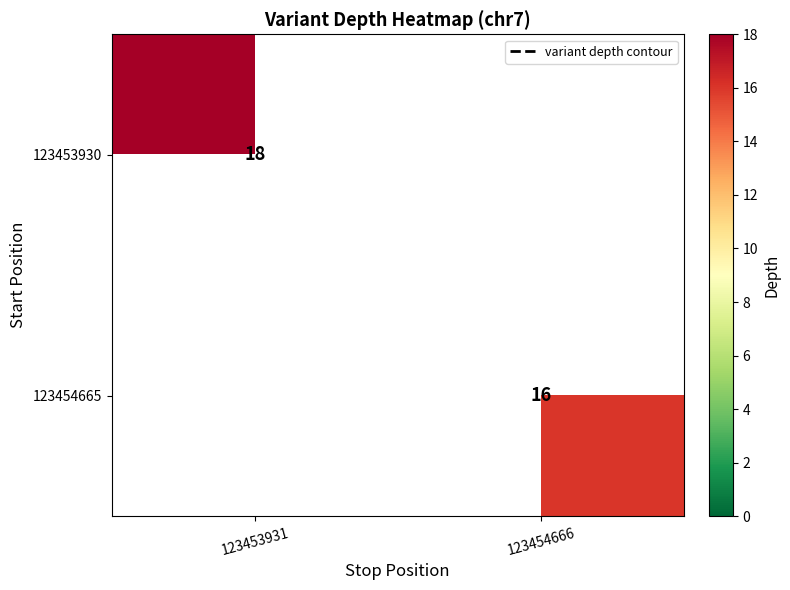

How many positive values does the 123454665 series have?

1